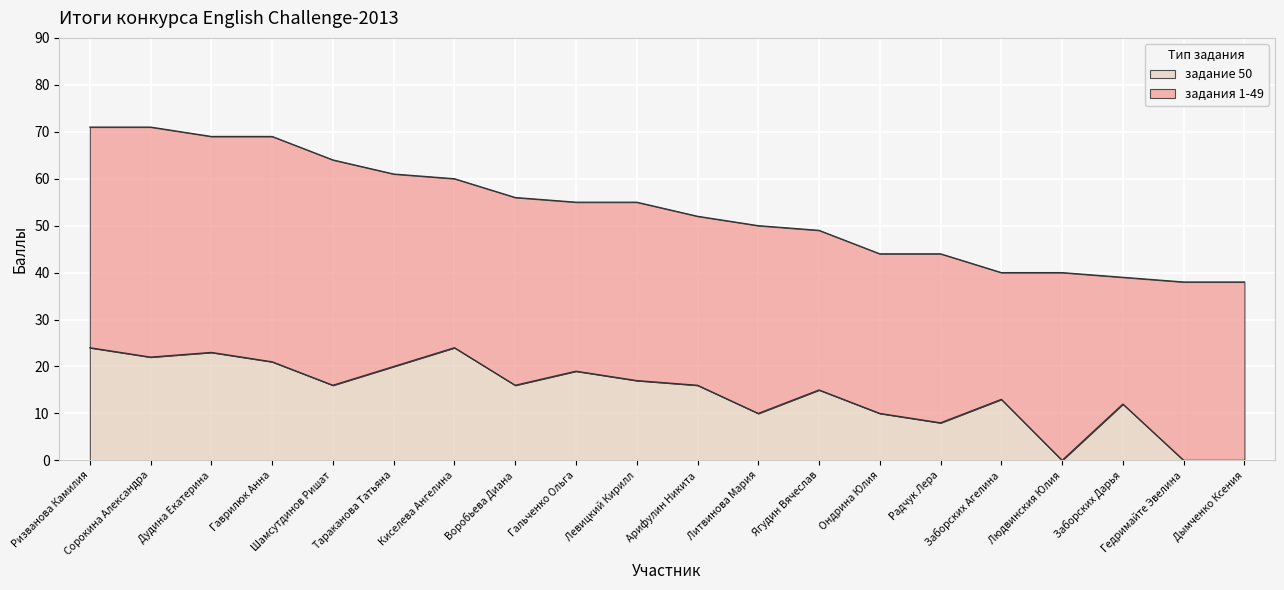

Reading left to right, what are all the values shown in this chart?

24	22	23	21	16	20	24	16	19	17	16	10	15	10	8	13	0	12	0	0